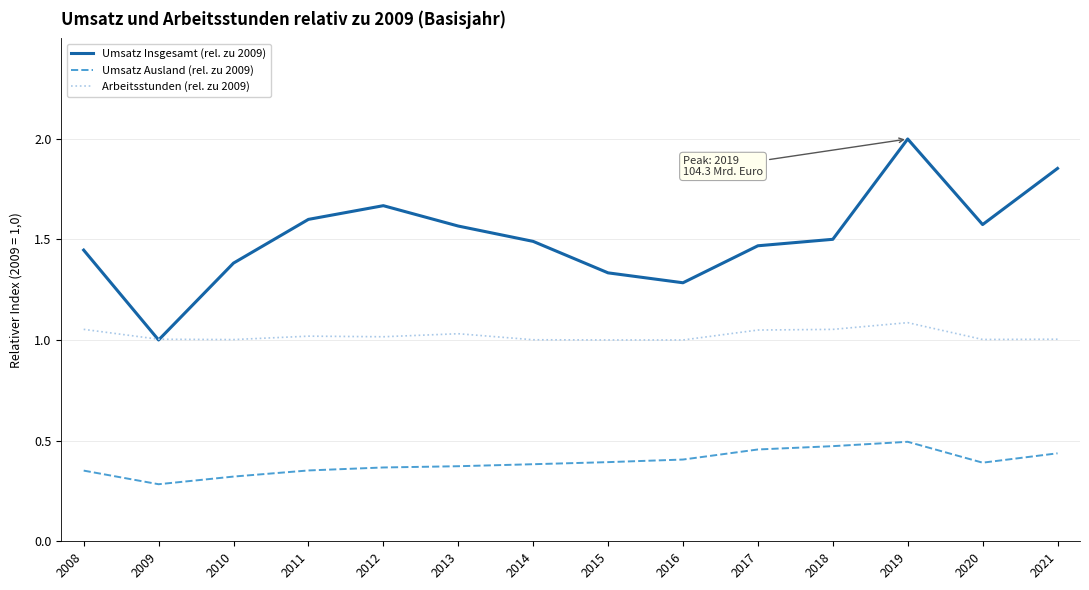

List the series in order of their peak value, lowest first.

Umsatz Ausland (rel. zu 2009), Arbeitsstunden (rel. zu 2009), Umsatz Insgesamt (rel. zu 2009)